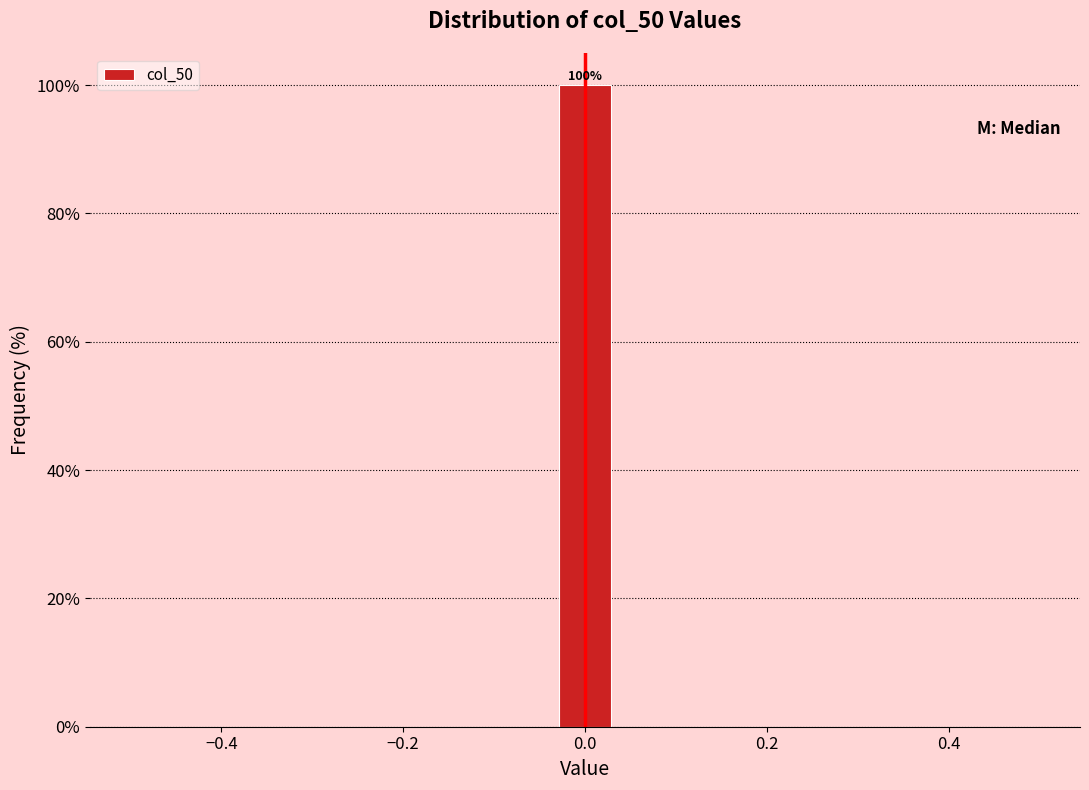

Around what value on the x-axis is the tallest bar? Give the approximate position of its centre, as read against the axis.

0.00